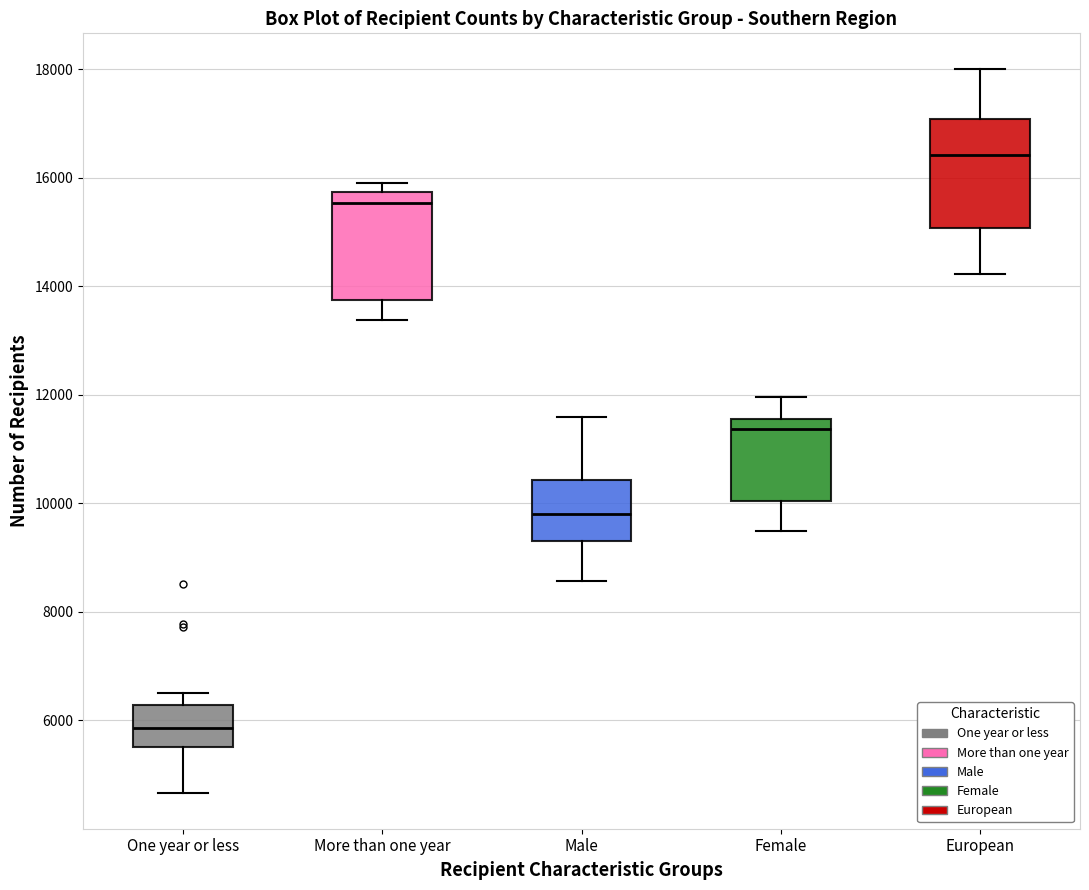

Reading left to right, transcribe this box plot: for each box, give where its median line is, the range the box spans, and where its two whiskers end, as read against the y-axis. The values are not printed on the chart, so give them approximately, as read against the axis.

One year or less: median 5800, box 5400 to 6200, whiskers 4600 to 6400
More than one year: median 15600, box 13800 to 15800, whiskers 13400 to 16000
Male: median 9800, box 9400 to 10400, whiskers 8600 to 11600
Female: median 11400, box 10000 to 11600, whiskers 9400 to 12000
European: median 16400, box 15000 to 17000, whiskers 14200 to 18000